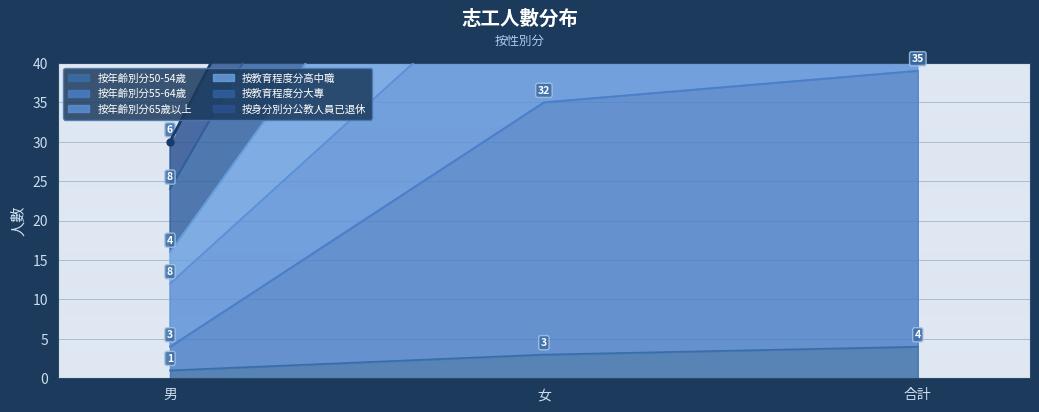

What is the approximate value of 按年齡別分50-54歲 at 合計?

4